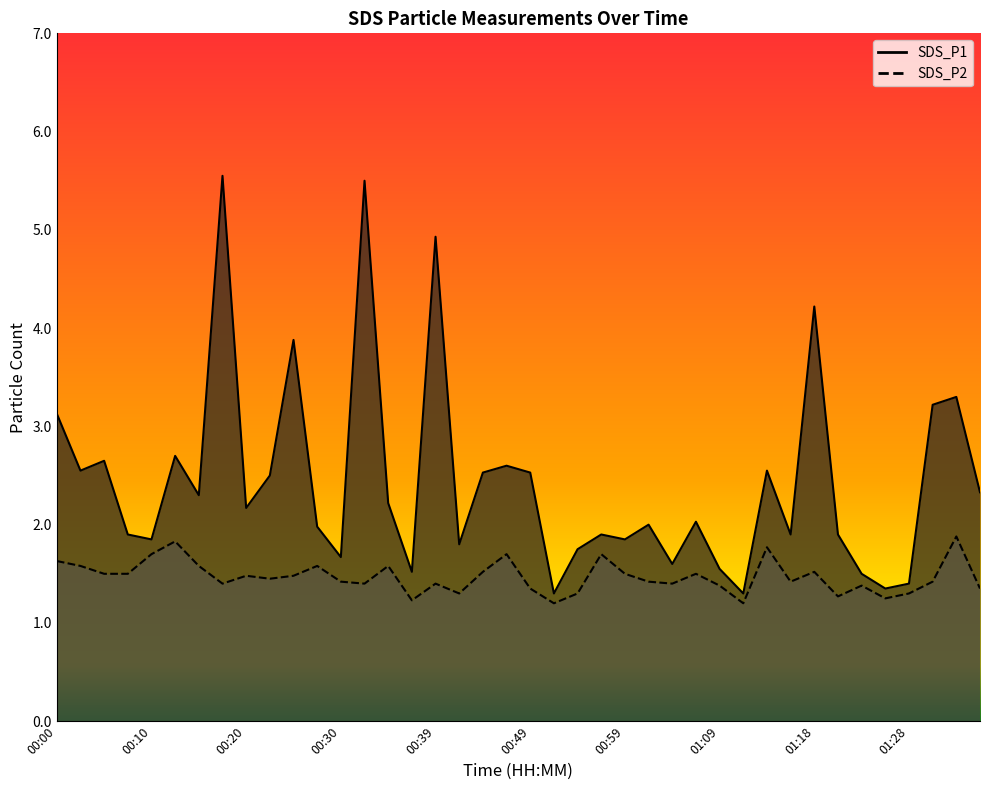

At how many categories does at least one series exceed 3?

8